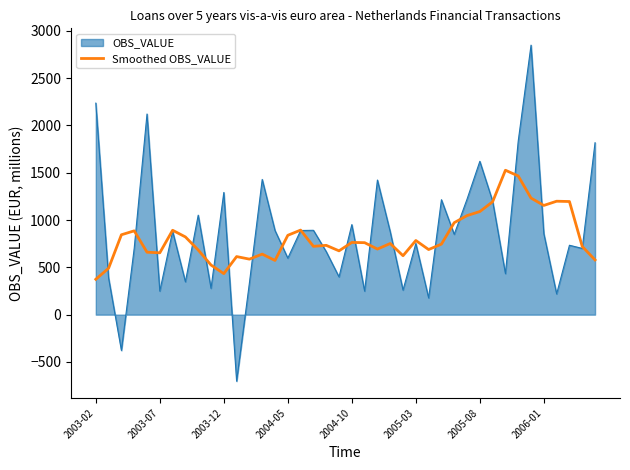

What is the highest value of the Smoothed OBS_VALUE series?

1527.0